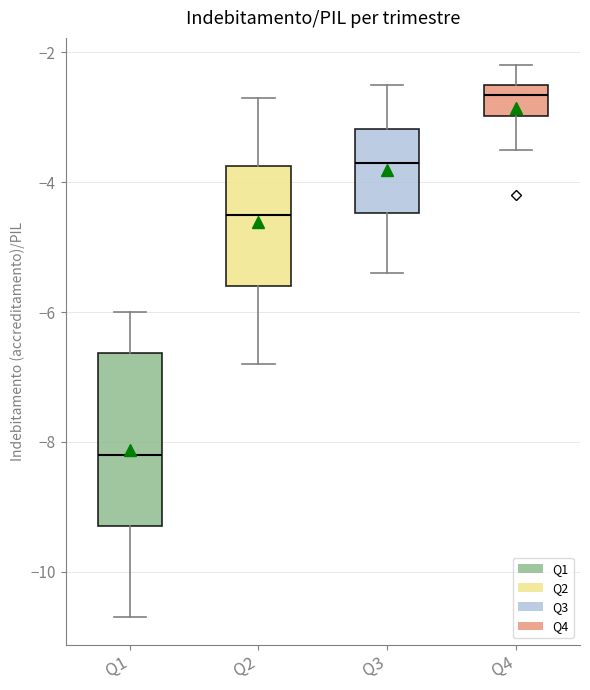

Where does the upper whisker of the box for Q1 end on the y-axis? The values are not printed on the chart, so give them approximately, as read against the axis.

-6.0